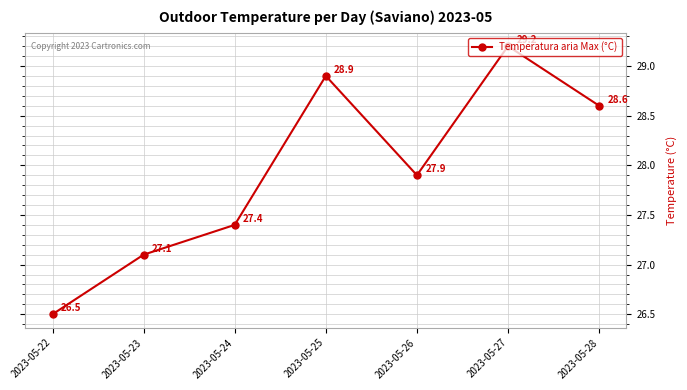

What is the approximate value at 2023-05-22?

26.5